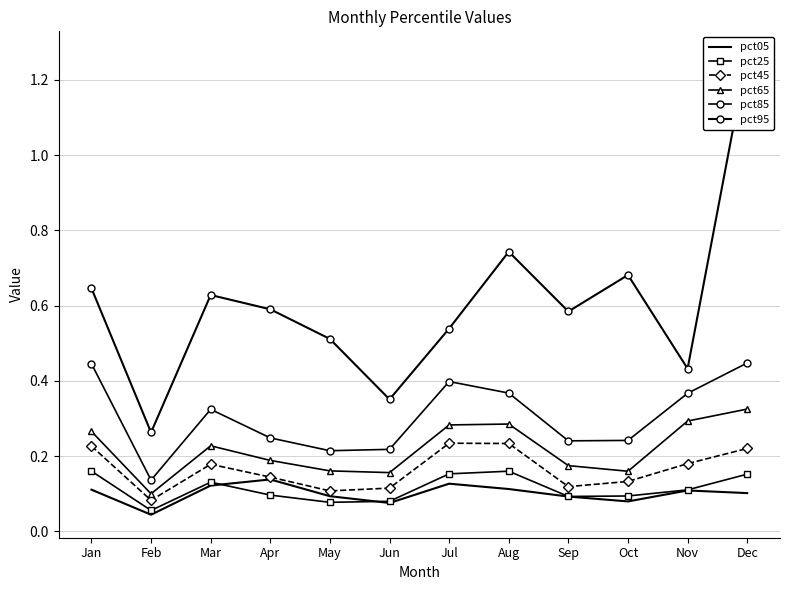

What are all the series names shown in the legend?

pct05, pct25, pct45, pct65, pct85, pct95